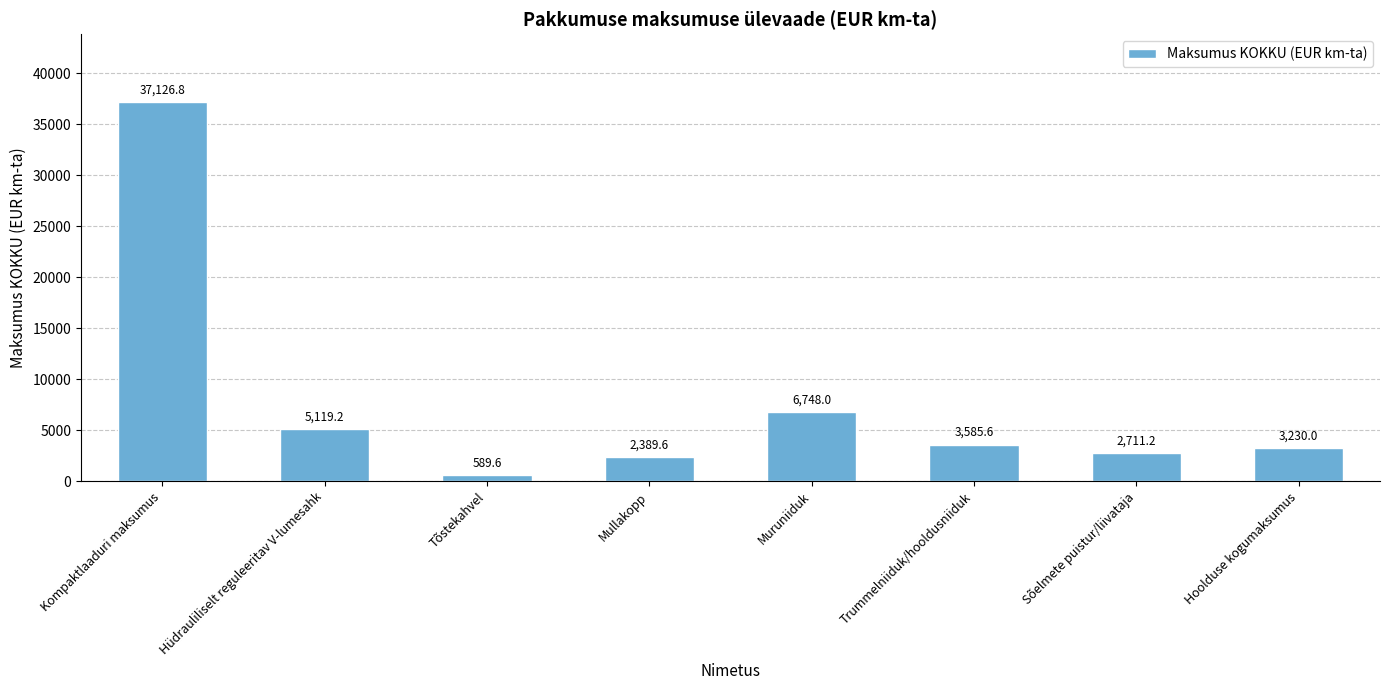

Does the chart contain any negative values?

No